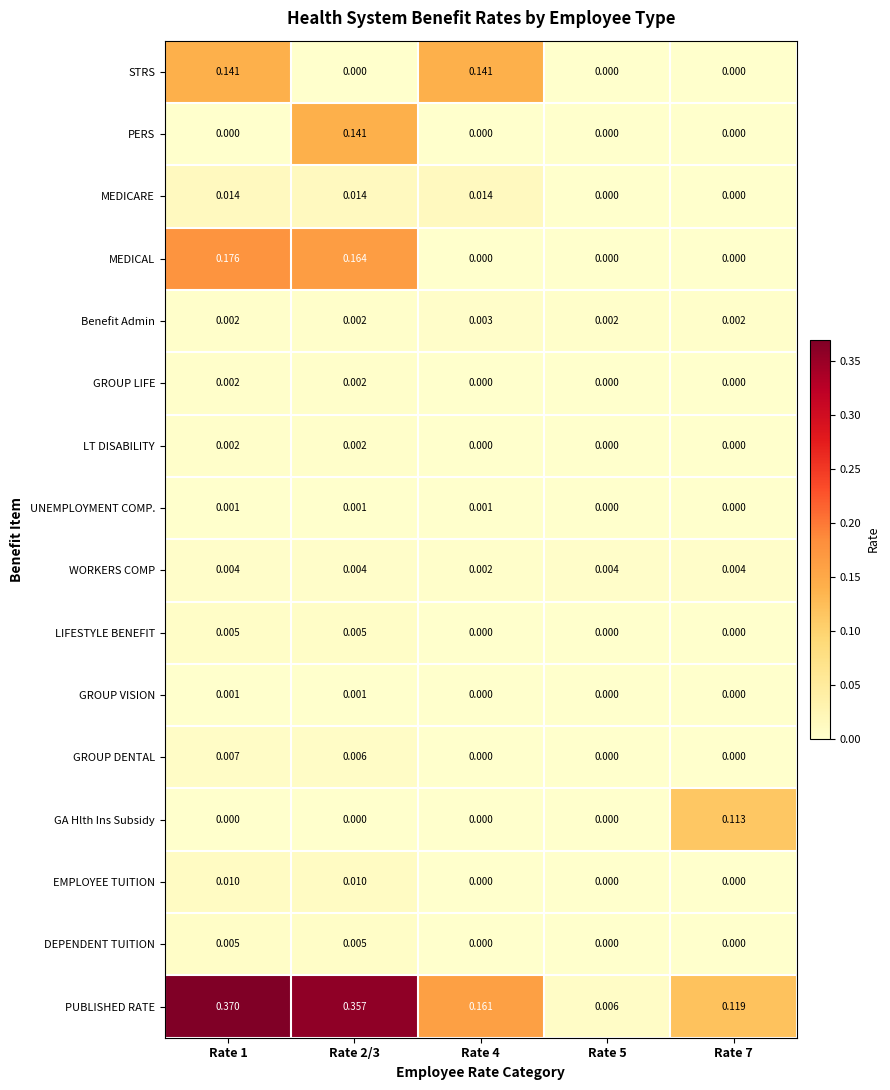

Which series changed the most between Rate 2/3 and Rate 7?

PUBLISHED RATE